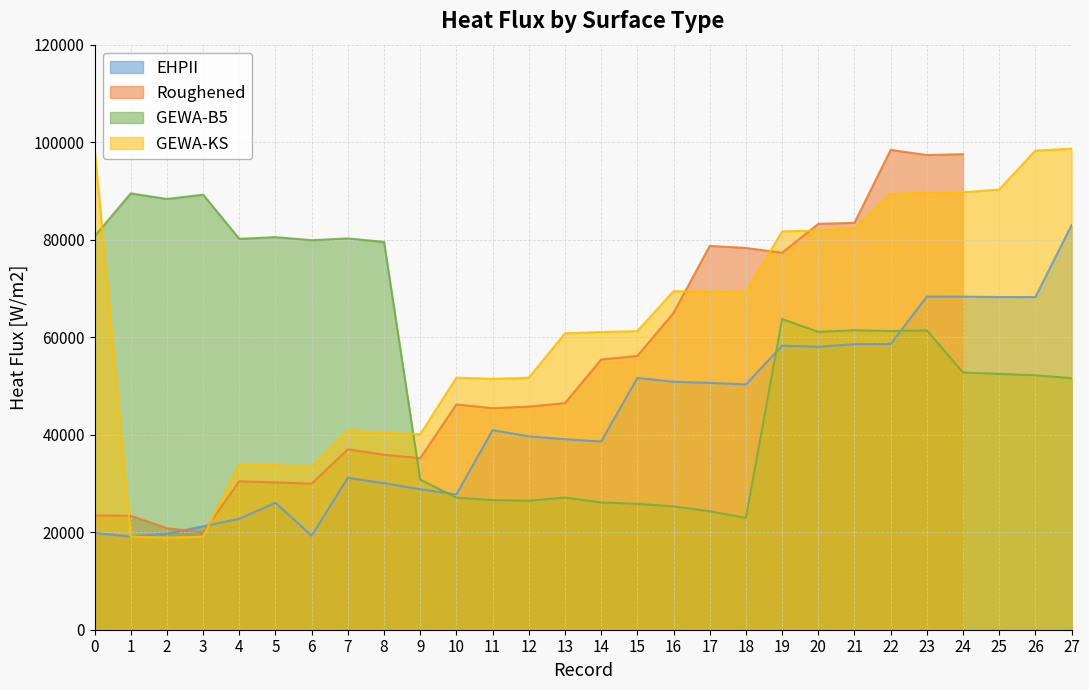

Which series ends up on top after the final intersection of GEWA-B5 and GEWA-KS?

GEWA-KS